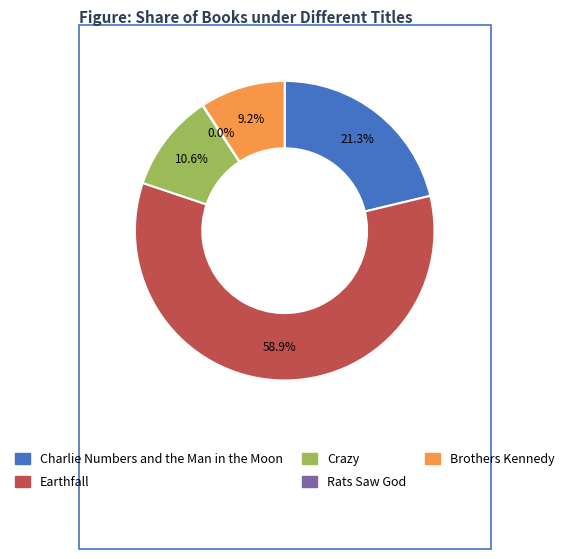

Is Earthfall the majority of the pie?

Yes